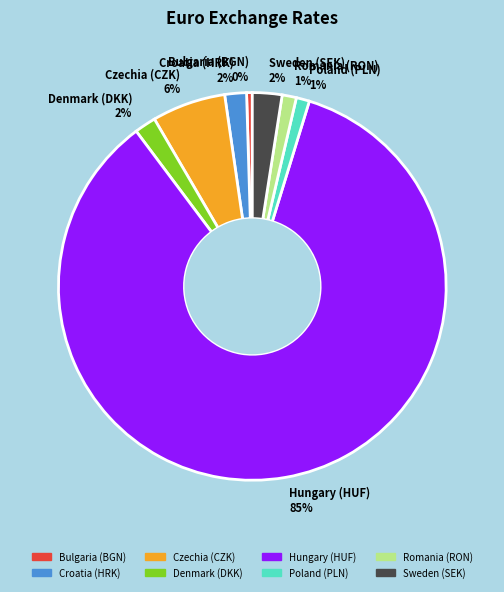

Between Hungary (HUF) and Poland (PLN), which is larger?

Hungary (HUF)